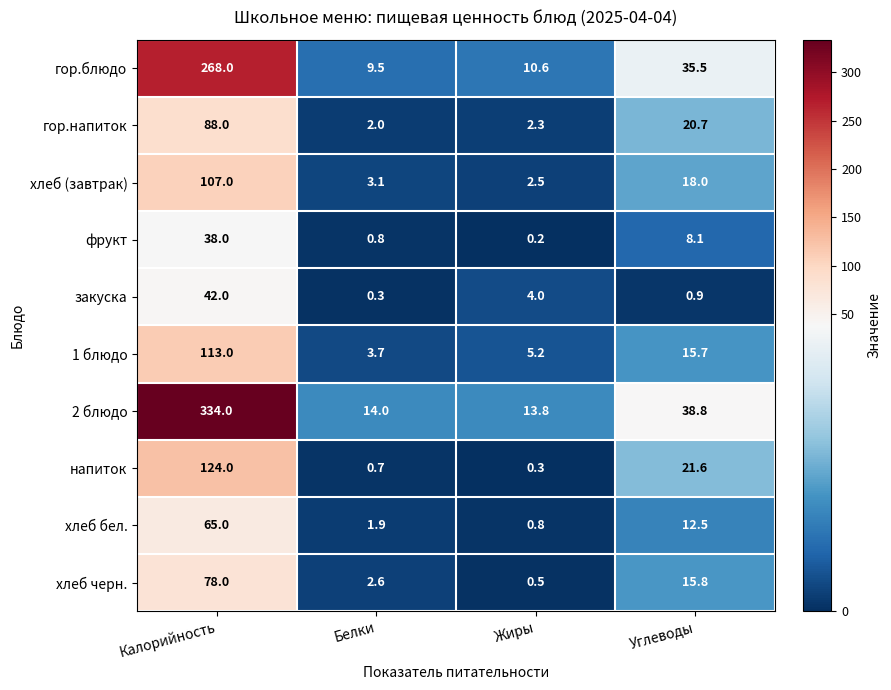

Which series changed the most between Калорийность and Углеводы?

2 блюдо